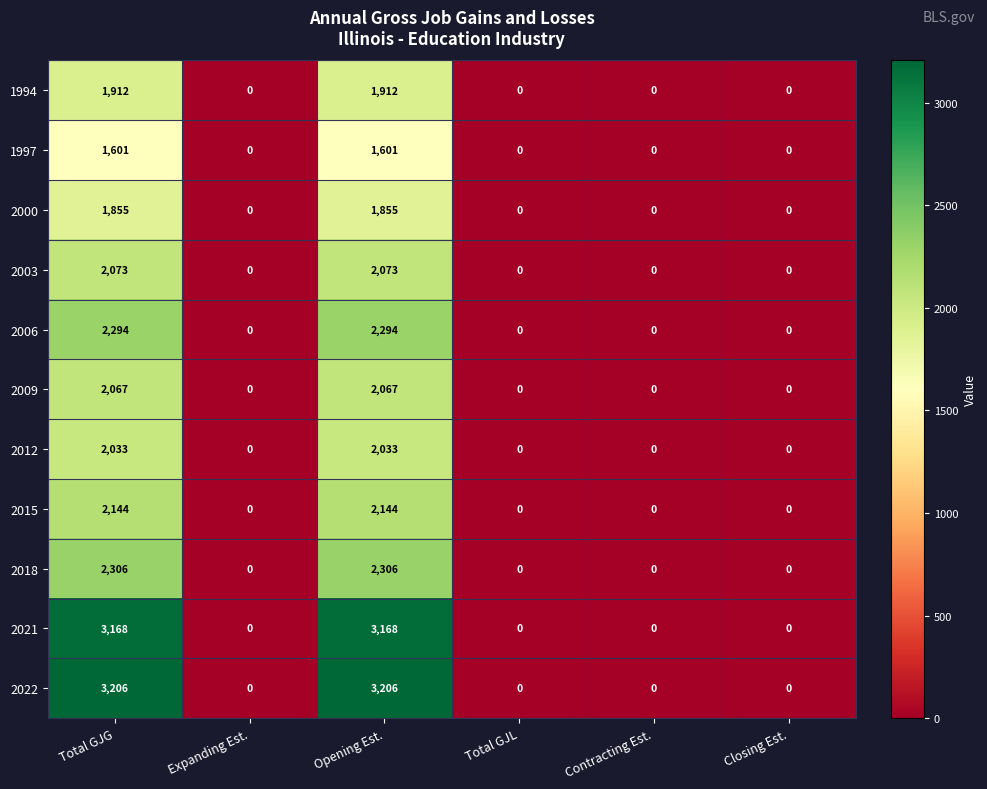

Is the value of 2009 at Contracting Est. greater than the value of 2022 at Opening Est.?

No